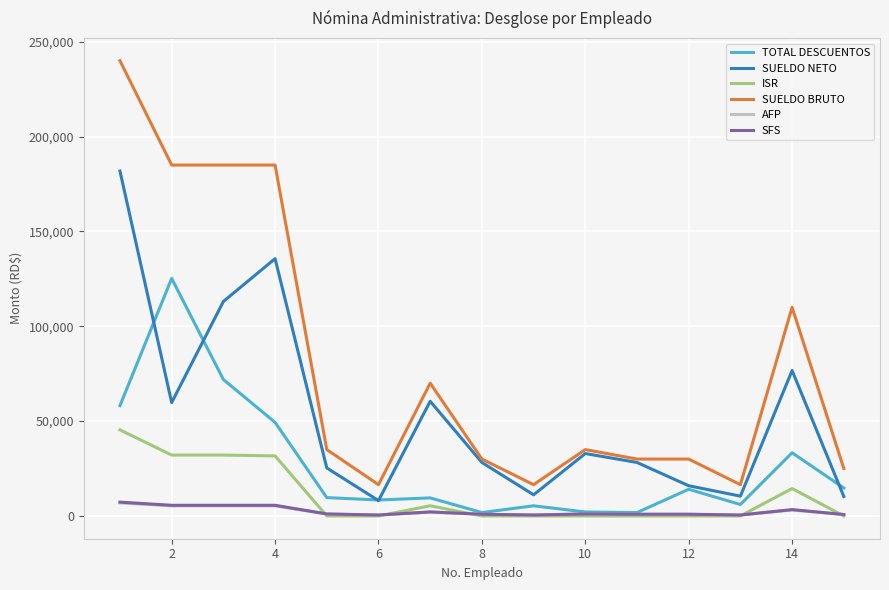

Which series has the largest total across all categories?

SUELDO BRUTO